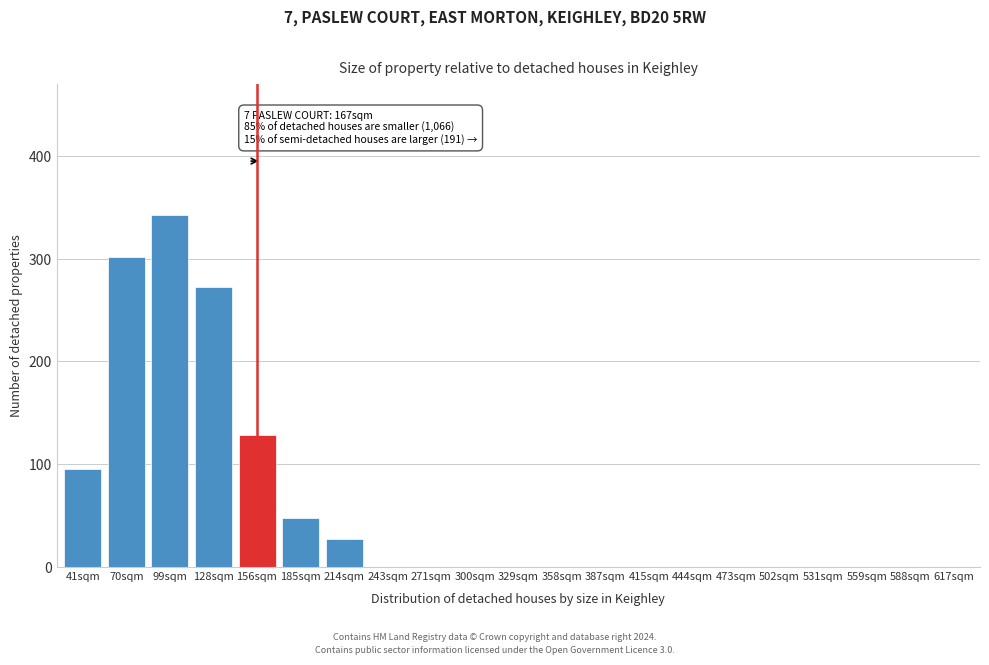

Reading right to left, extract all data points from this chart.

617sqm=0	588sqm=0	559sqm=0	531sqm=0	502sqm=0	473sqm=0	444sqm=0	415sqm=0	387sqm=0	358sqm=0	329sqm=0	300sqm=0	271sqm=0	243sqm=0	214sqm=27	185sqm=47	156sqm=128	128sqm=272	99sqm=342	70sqm=302	41sqm=95